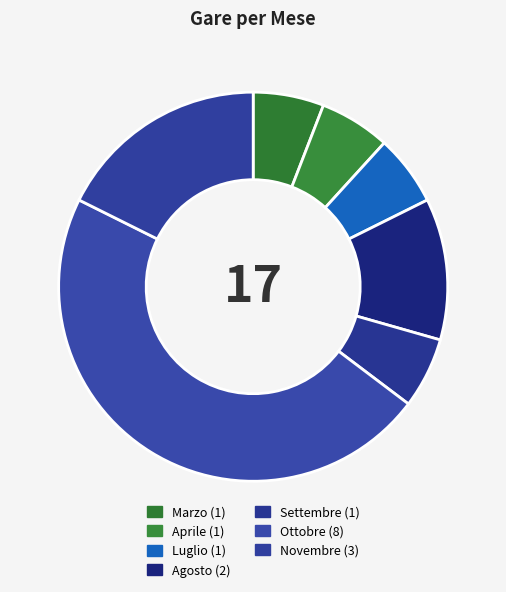

Which has a higher value, Marzo or Luglio?

Marzo